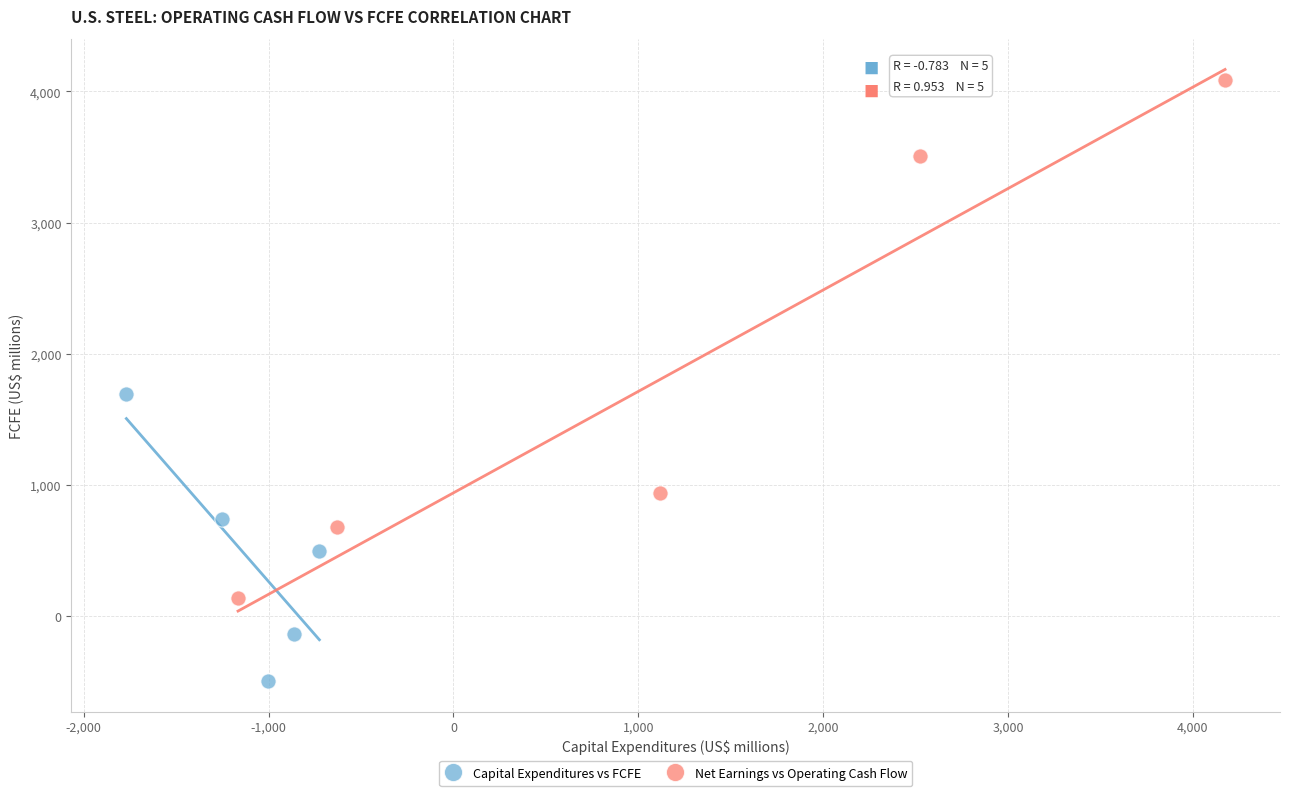

Which series contains the highest Y value?

Net Earnings vs Operating Cash Flow